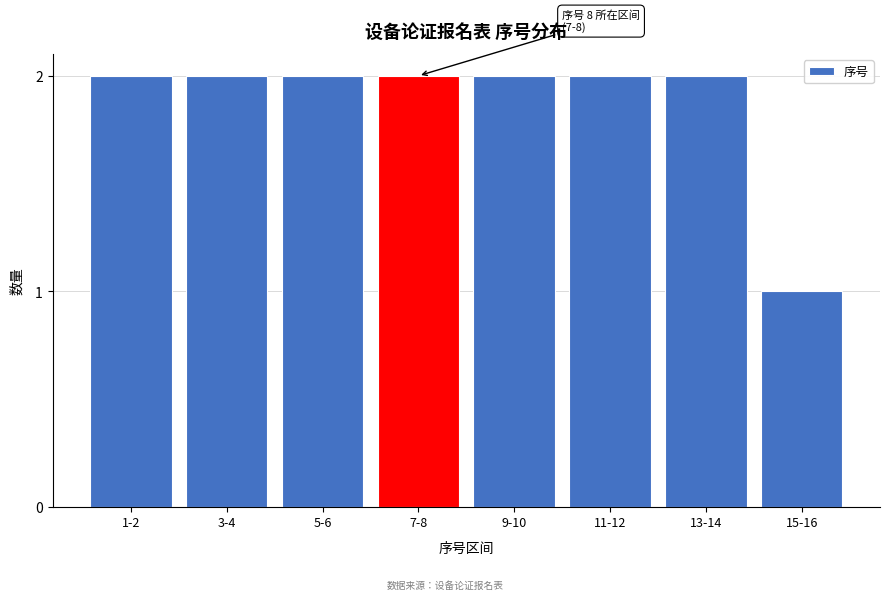

Reading left to right, extract all data points from this chart.

2	2	2	2	2	2	2	1